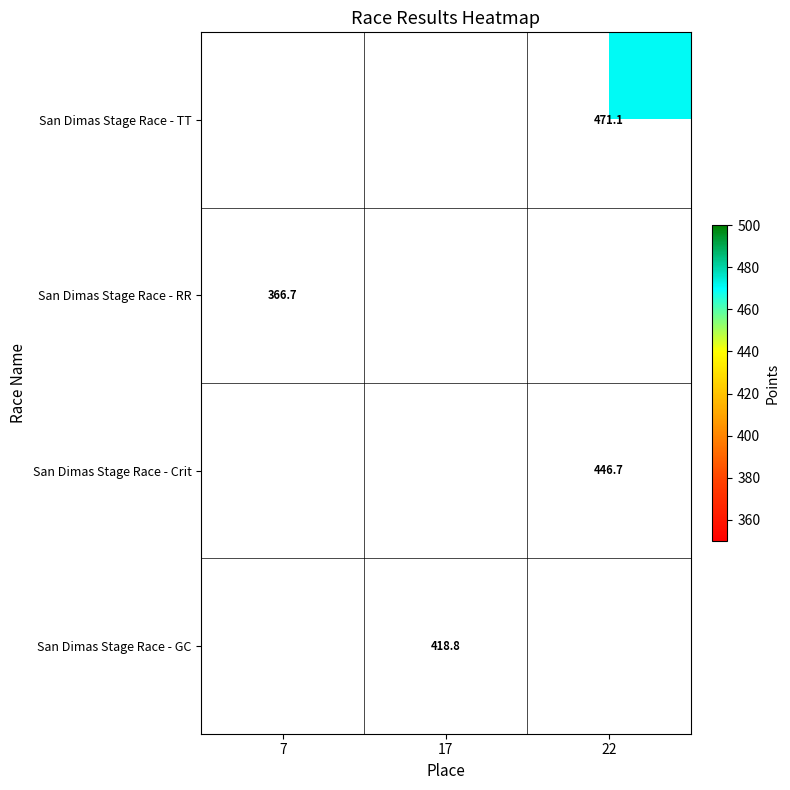

What is the maximum value shown in the chart?

471.1